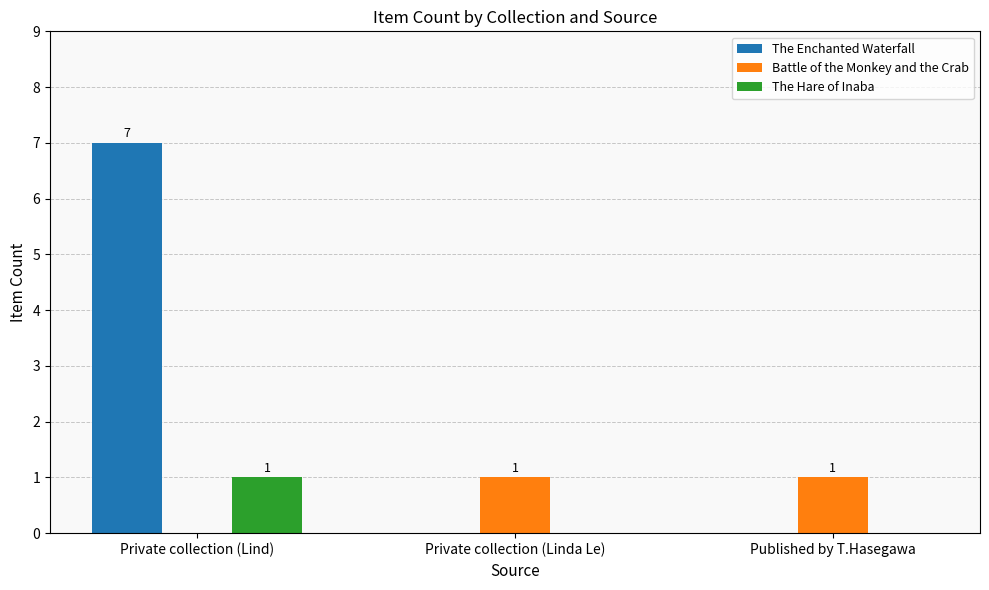

Are the bars grouped side by side (vs. stacked)?

Yes